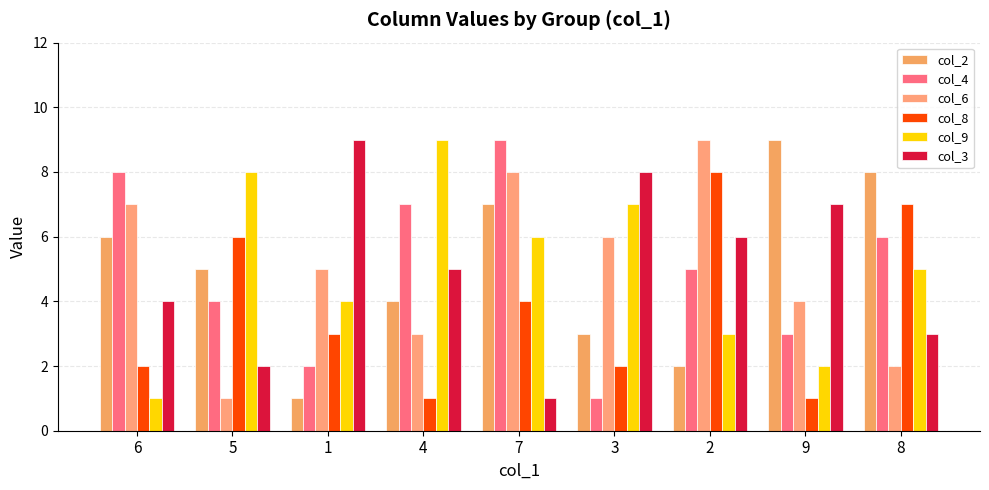

What is the spread (max minus min) of values at 8?

6